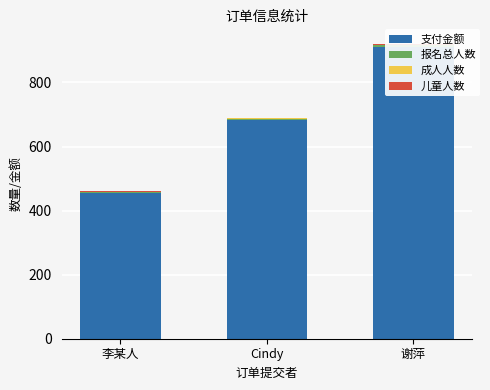

At which label does 报名总人数 reach its peak?

谢萍